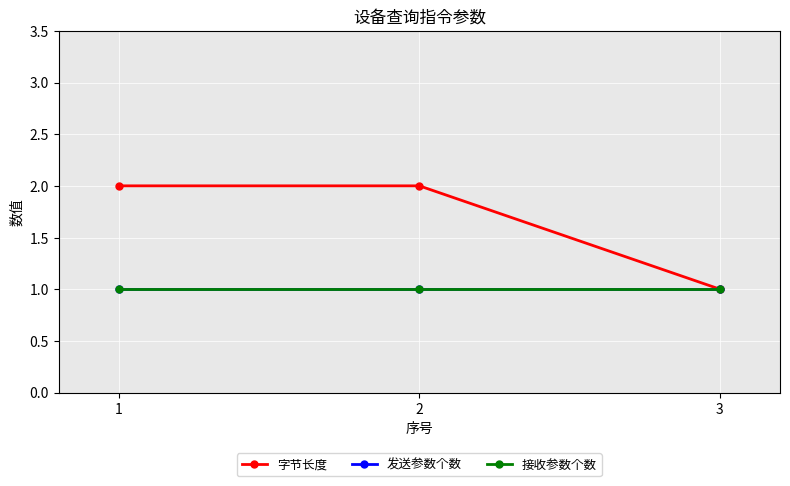

Is this an area chart (filled region under the line)?

No